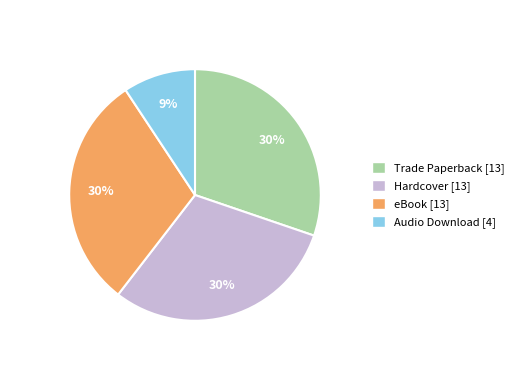

Do eBook [13] and Hardcover [13] together represent more than half of the pie?

Yes